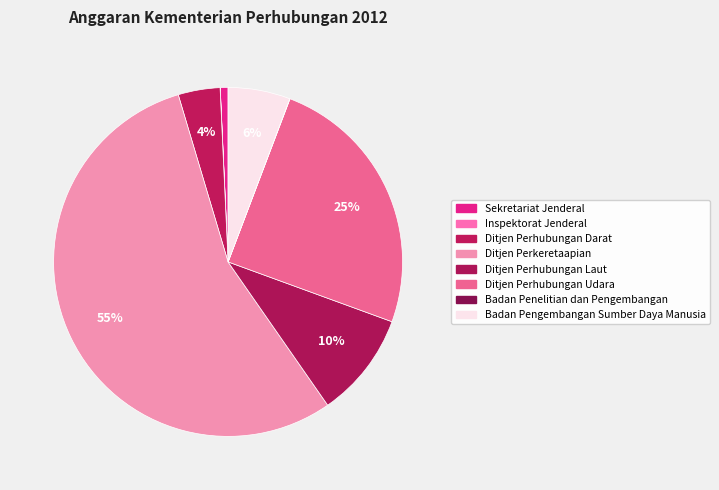

To the nearest percent, what is the difference between the largest and smallest slice percentages?

55%